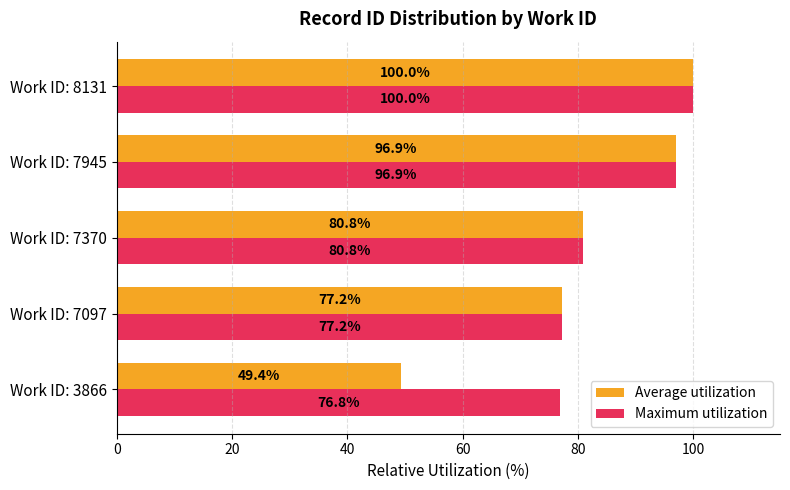

What is the difference between the second highest and second lowest values in the Maximum utilization series?

19.7